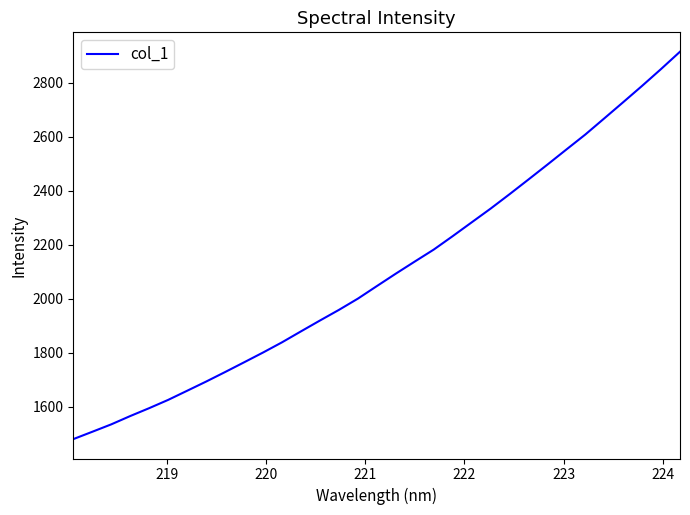

What is the sum of all values?

69289.4